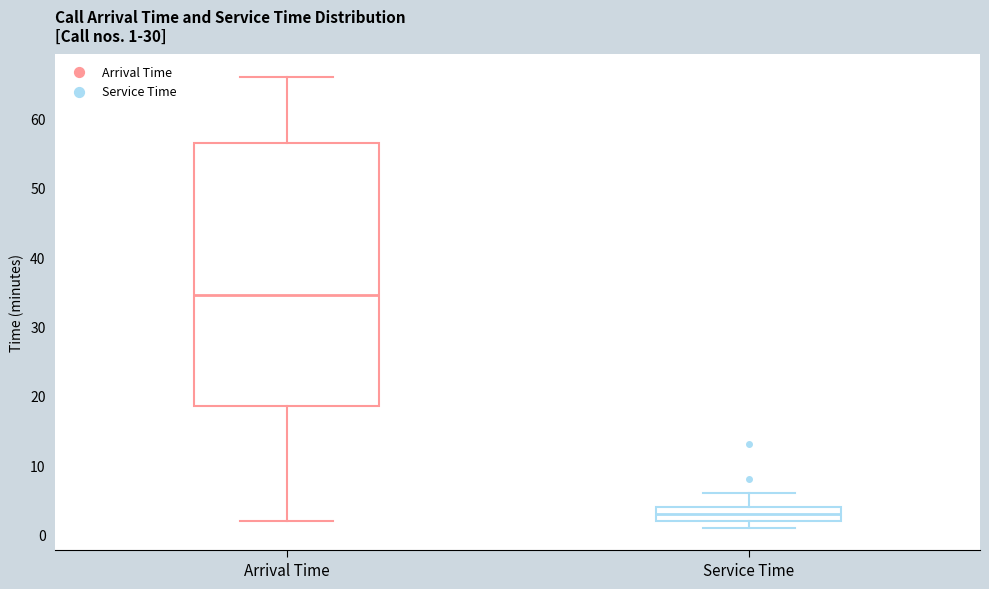

Which box has the highest median line?

Arrival Time